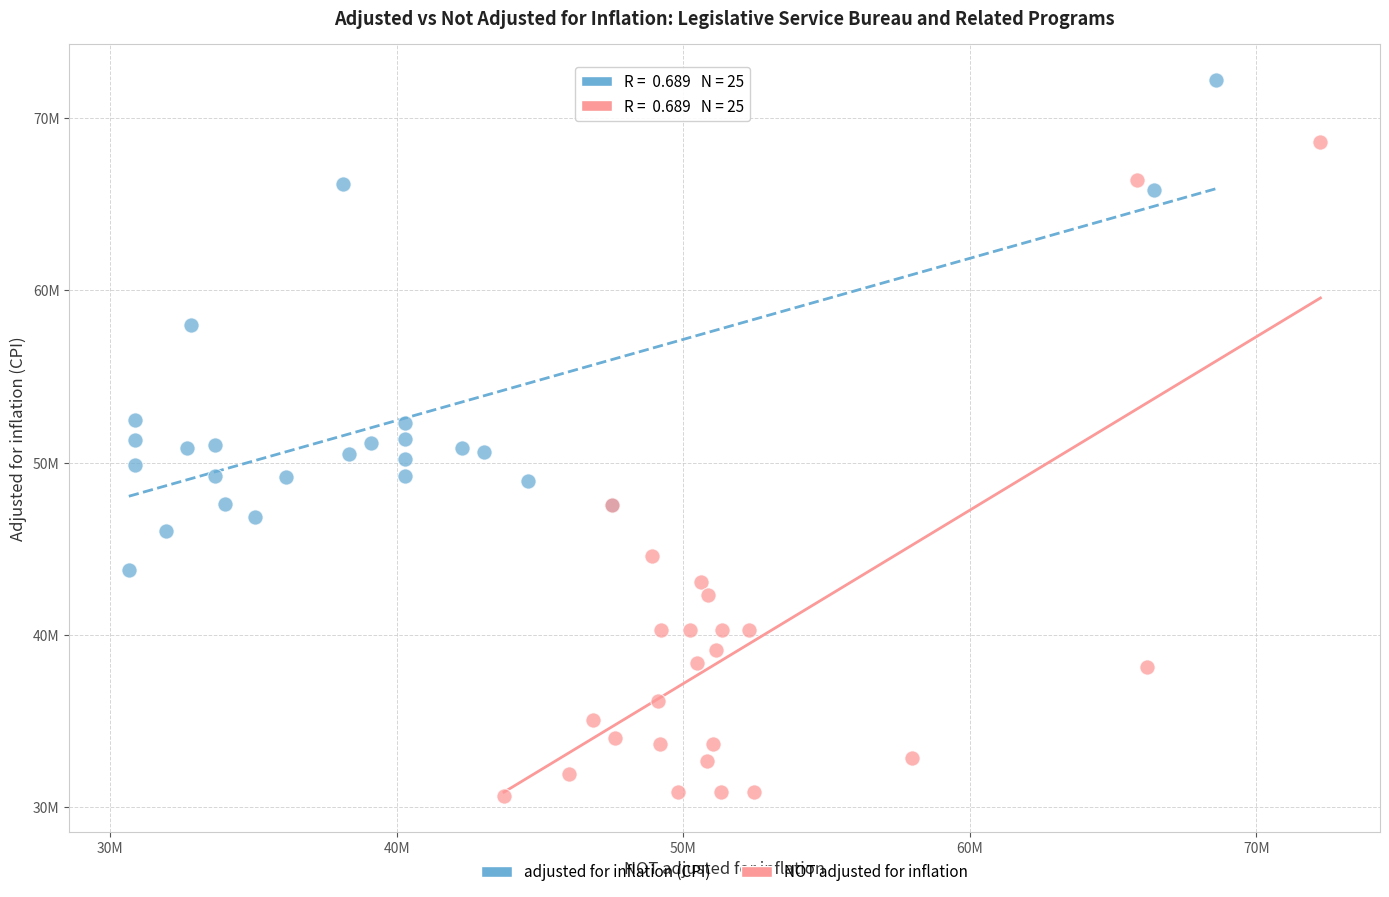

What are all the series names shown in the legend?

adjusted for inflation (CPI), NOT adjusted for inflation